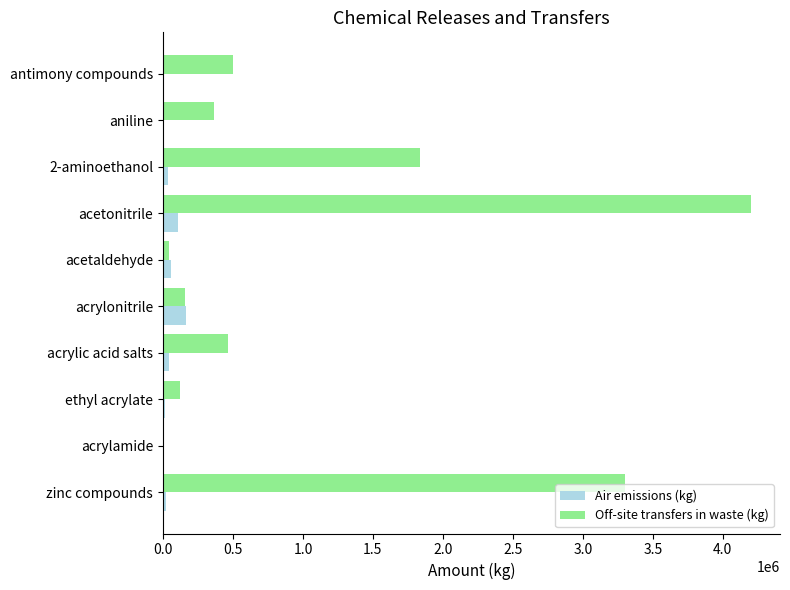

Which series has the largest total across all categories?

Off-site transfers in waste (kg)